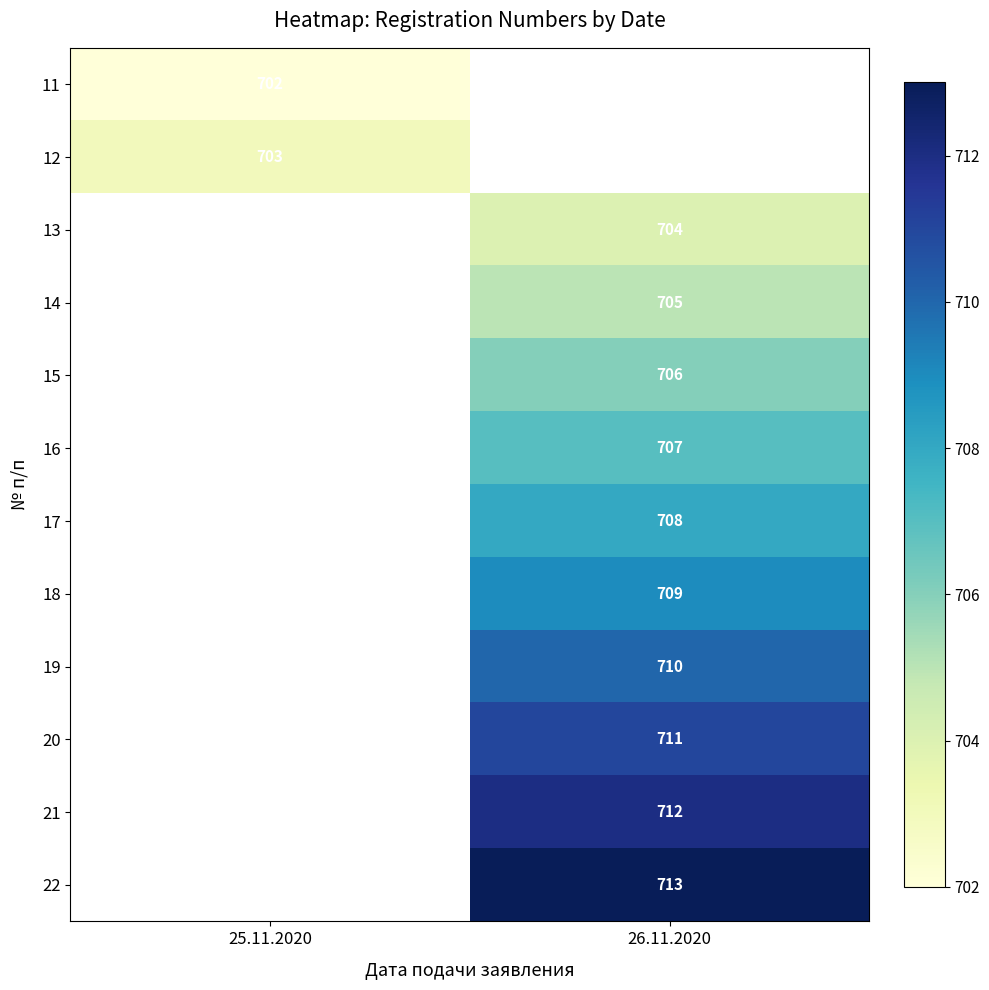

The 16 series shows 984 at 26.11.2020. True or false?

False